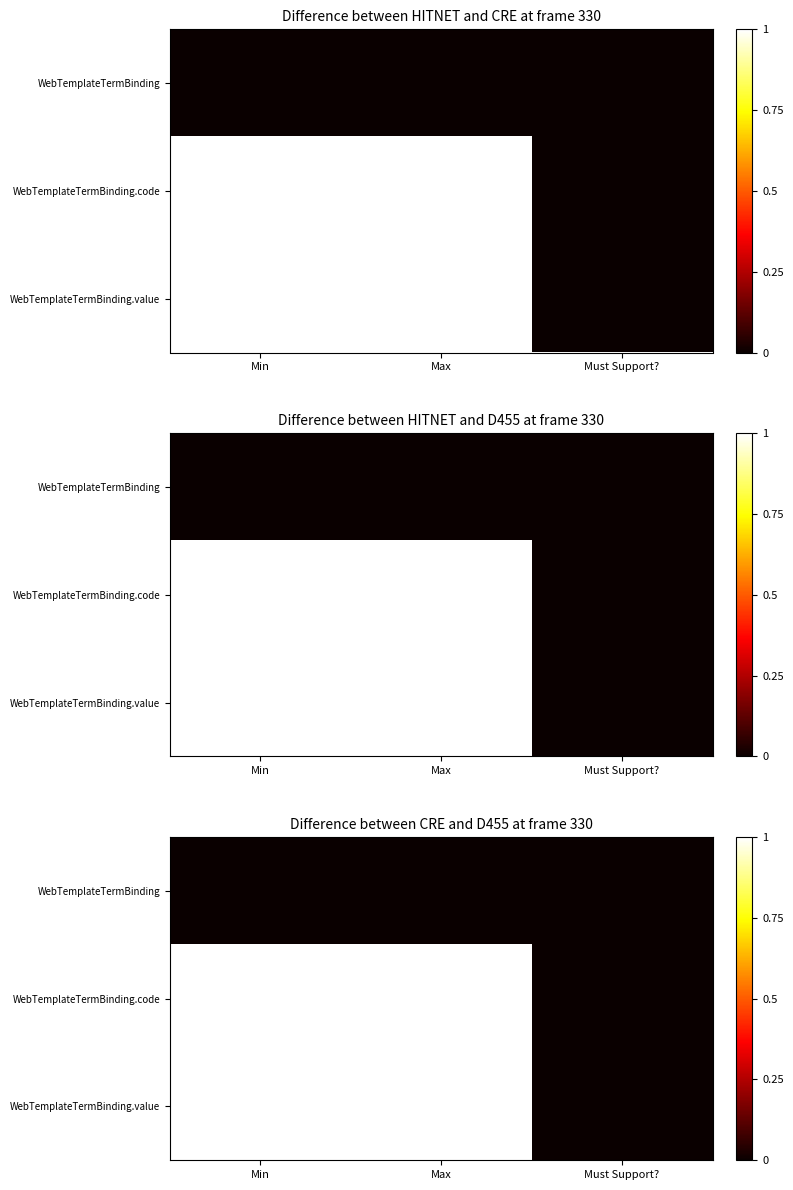

How many series are shown in this chart?

3